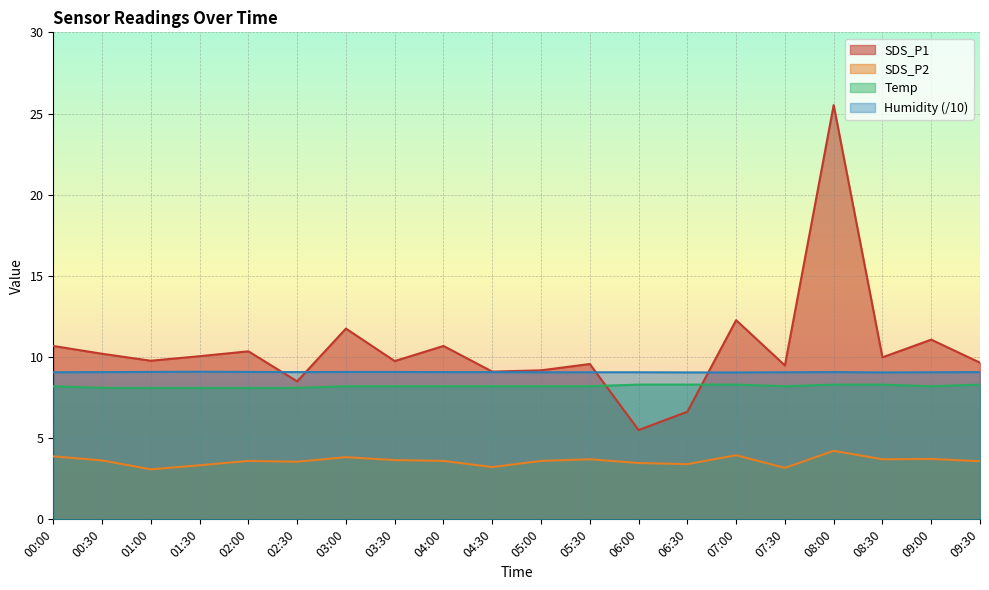

Reading left to right, what are all the values shown in this chart?

SDS_P1: 00:00=10.7	00:30=10.2	01:00=9.8	01:30=10.1	02:00=10.3	02:30=8.5	03:00=11.8	03:30=9.8	04:00=10.7	04:30=9.1	05:00=9.2	05:30=9.6	06:00=5.5	06:30=6.6	07:00=12.3	07:30=9.5	08:00=25.5	08:30=10.0	09:00=11.1	09:30=9.7
SDS_P2: 00:00=3.9	00:30=3.6	01:00=3.1	01:30=3.3	02:00=3.6	02:30=3.5	03:00=3.8	03:30=3.6	04:00=3.6	04:30=3.2	05:00=3.6	05:30=3.7	06:00=3.5	06:30=3.4	07:00=4.0	07:30=3.2	08:00=4.2	08:30=3.7	09:00=3.7	09:30=3.6
Temp: 00:00=8.2	00:30=8.1	01:00=8.1	01:30=8.1	02:00=8.1	02:30=8.1	03:00=8.2	03:30=8.2	04:00=8.2	04:30=8.2	05:00=8.2	05:30=8.2	06:00=8.3	06:30=8.3	07:00=8.3	07:30=8.2	08:00=8.3	08:30=8.3	09:00=8.2	09:30=8.3
Humidity: 00:00=9.1	00:30=9.1	01:00=9.1	01:30=9.1	02:00=9.1	02:30=9.1	03:00=9.1	03:30=9.1	04:00=9.1	04:30=9.1	05:00=9.1	05:30=9.1	06:00=9.1	06:30=9.1	07:00=9.1	07:30=9.1	08:00=9.1	08:30=9.1	09:00=9.1	09:30=9.1